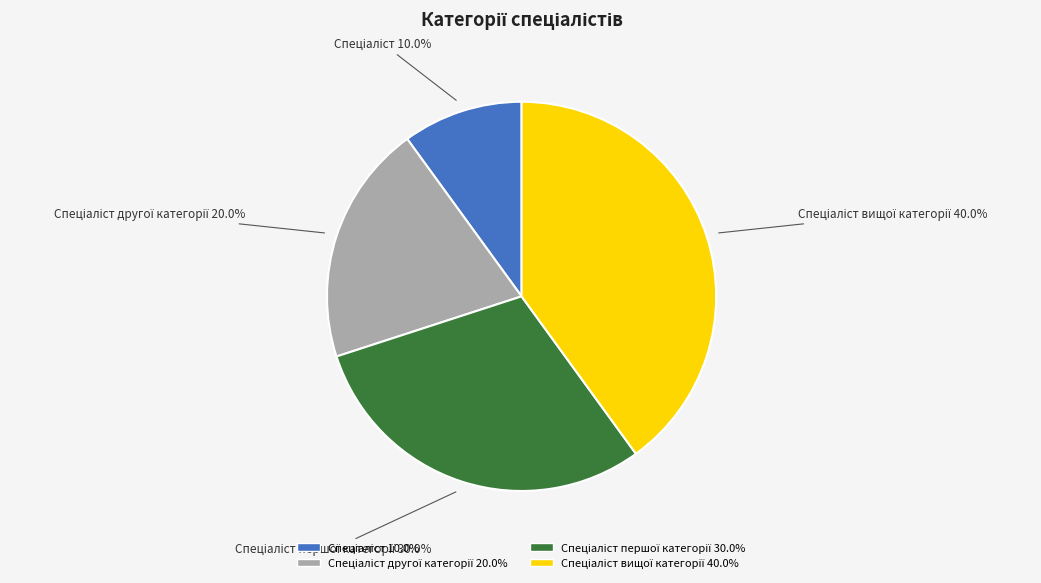

Is there any slice that represents more than half of the pie?

No